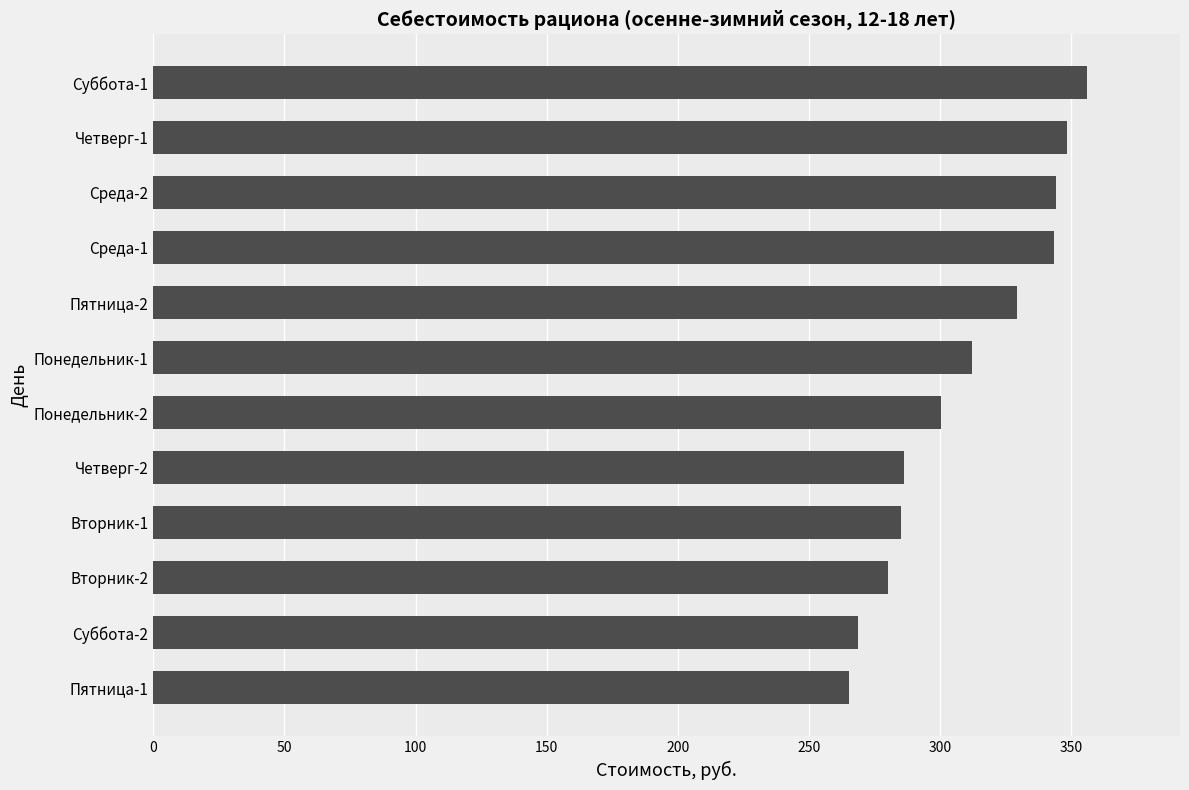

What is the difference between the second highest and second lowest values?

79.6